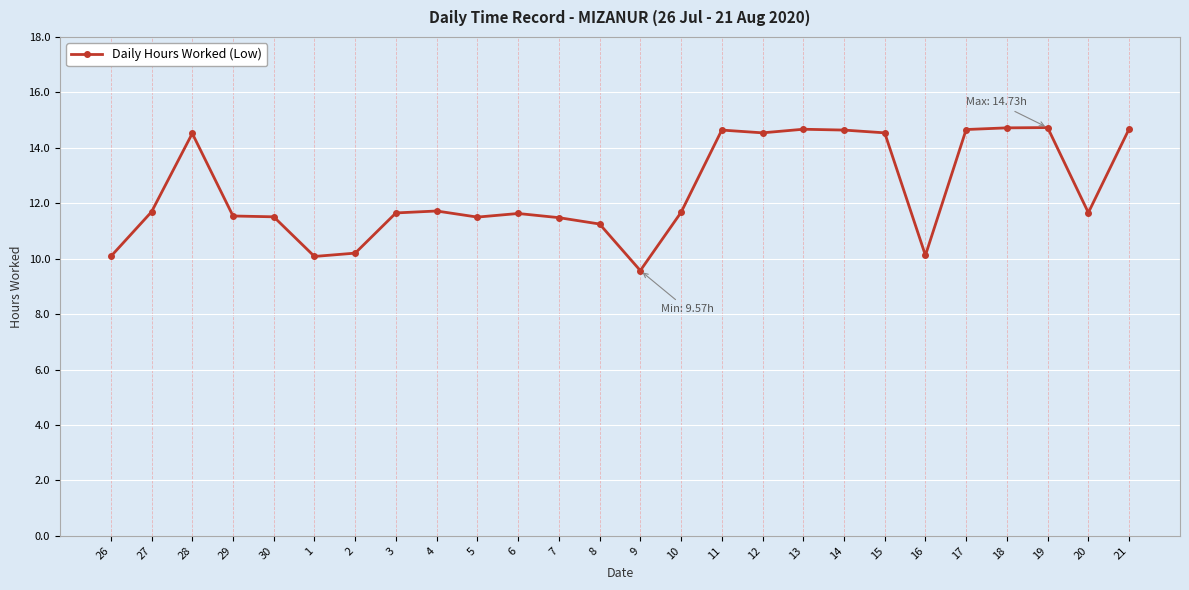

How many lines are shown in the chart?

1